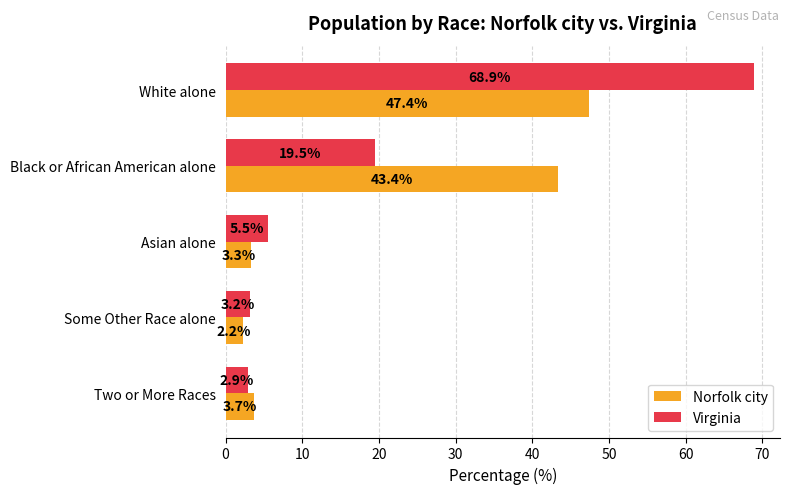

What is the smallest value displayed?

2.2